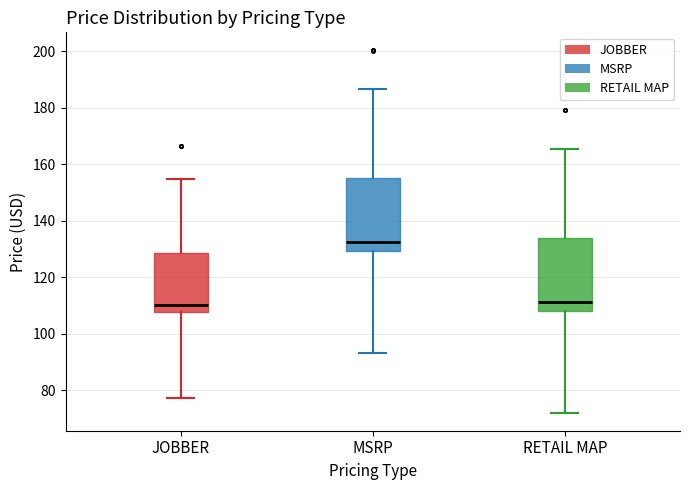

Reading left to right, read every box against the y-axis: the position of its median line, the range the box covers, and the ends of its whiskers. The values are not printed on the chart, so give them approximately, as read against the axis.

JOBBER: median 110, box 108 to 128, whiskers 78 to 154
MSRP: median 132, box 130 to 156, whiskers 94 to 186
RETAIL MAP: median 112, box 108 to 134, whiskers 72 to 166